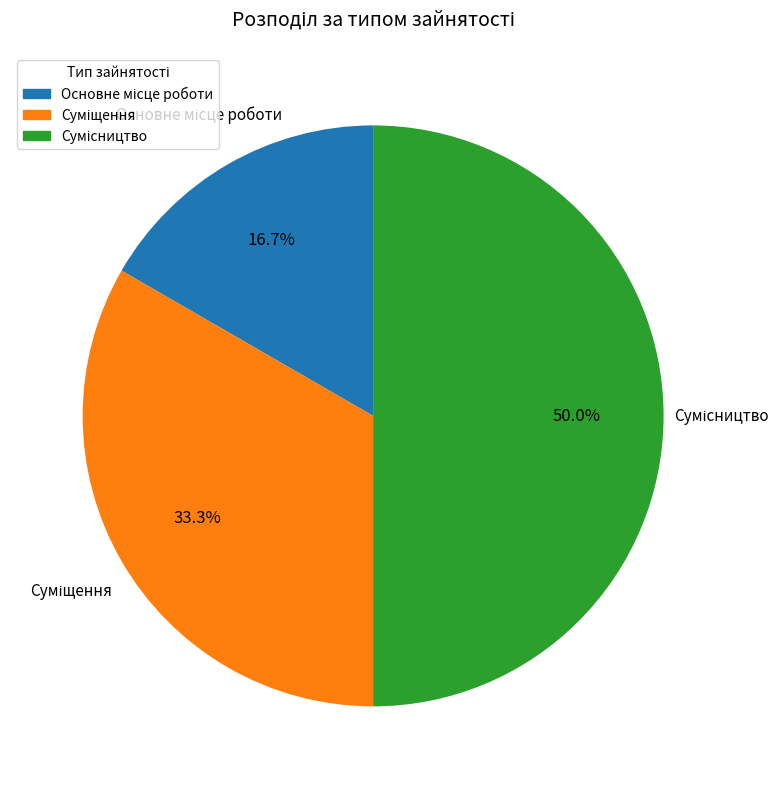

How many segments does this pie chart have?

3